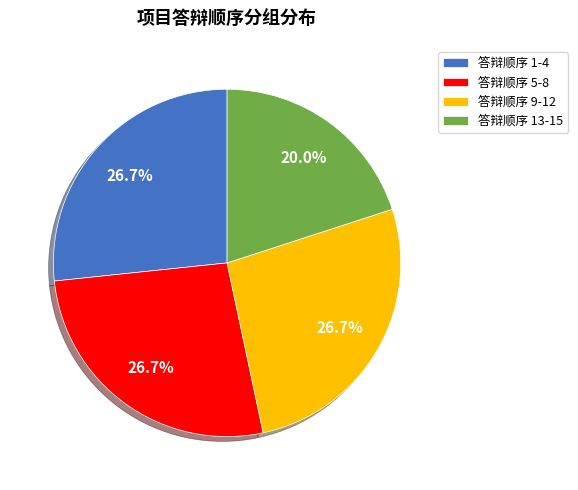

What is the smallest slice in the pie chart?

答辩顺序 13-15